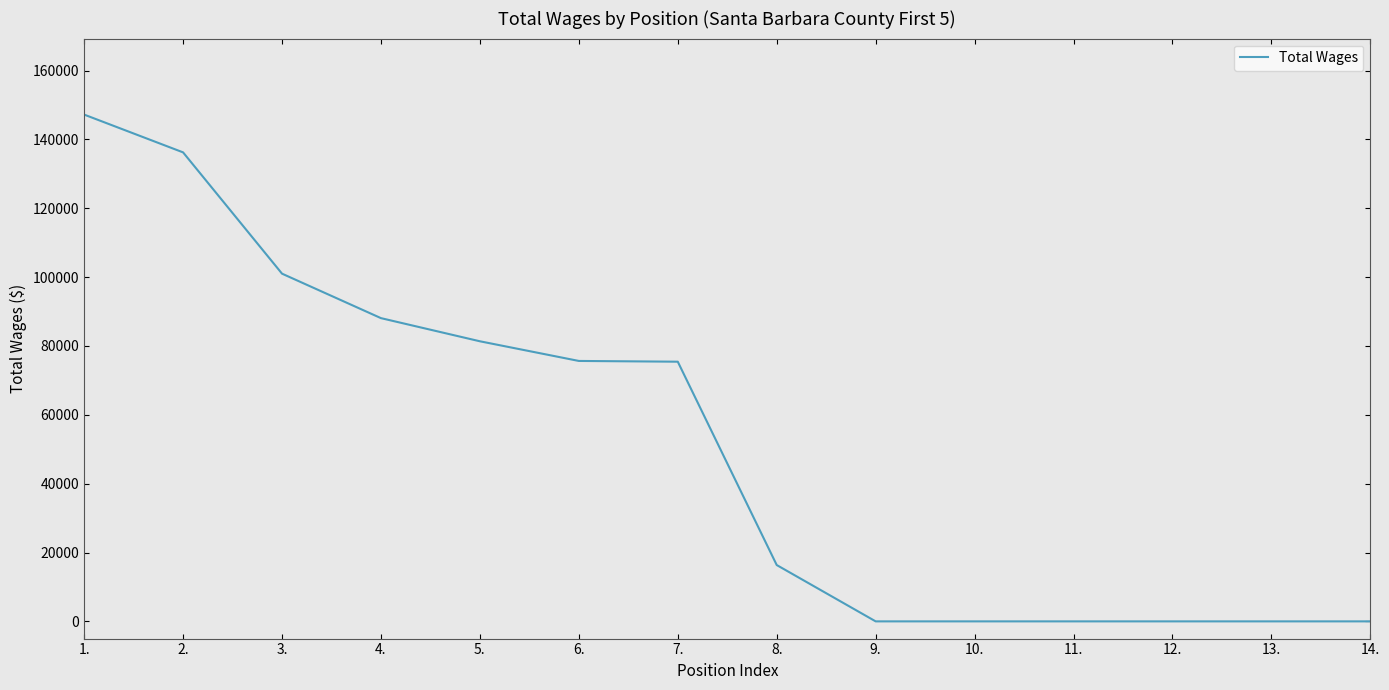

The value at 1. is 85622. True or false?

False